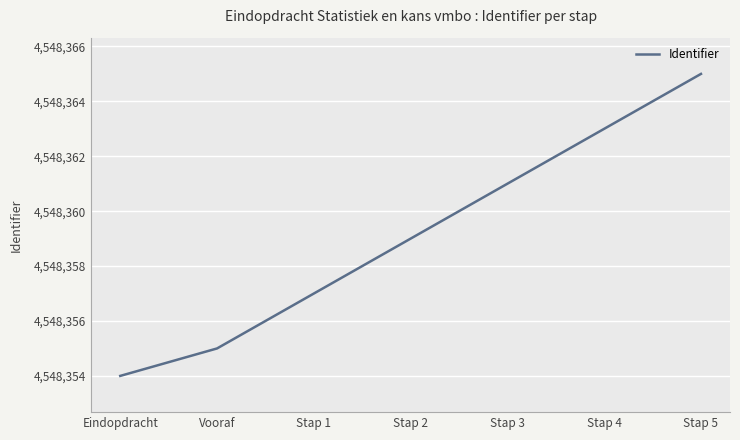

Reading left to right, transcribe all the data shown in this chart.

4548354	4548355	4548357	4548359	4548361	4548363	4548365